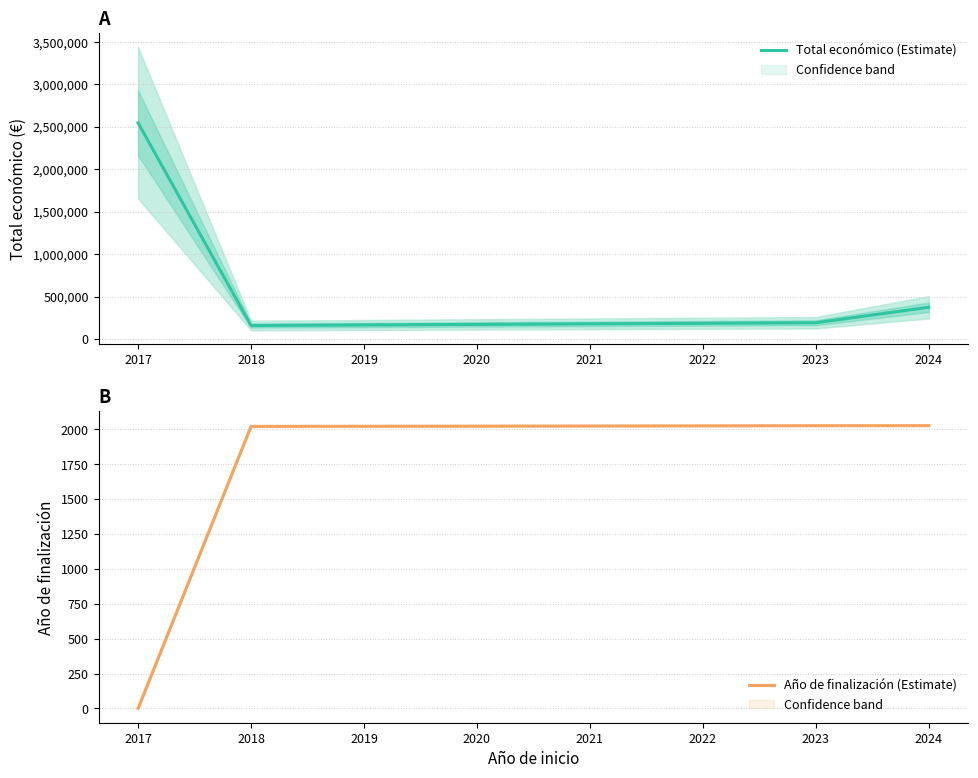

At which label does Año de finalización (Estimate) reach its minimum?

2017